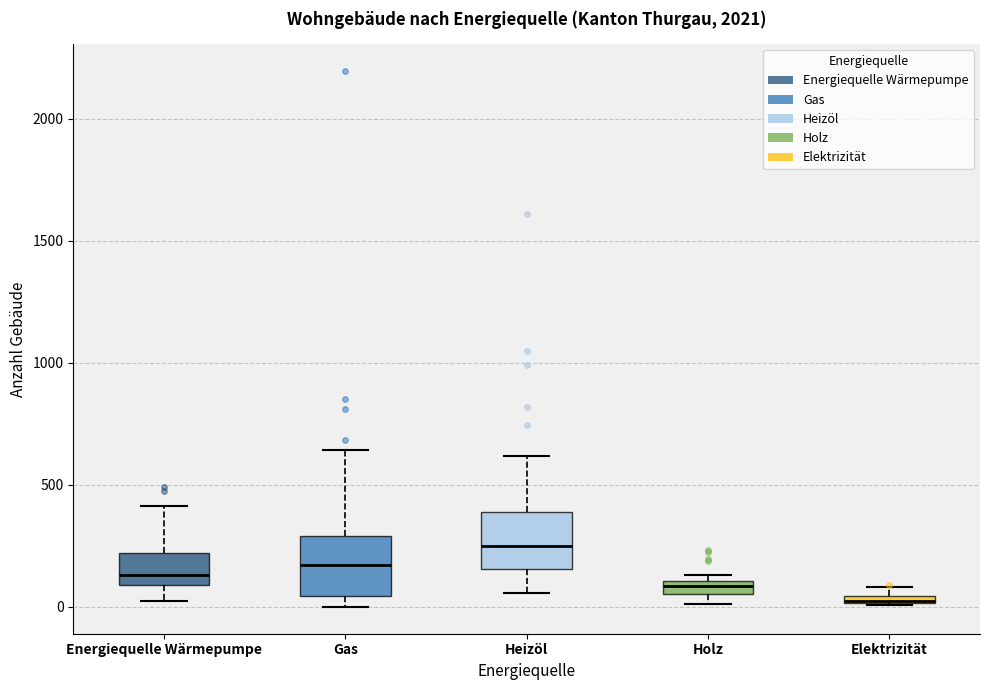

Where is the upper edge of the box for Gas on the y-axis? The values are not printed on the chart, so give them approximately, as read against the axis.

300